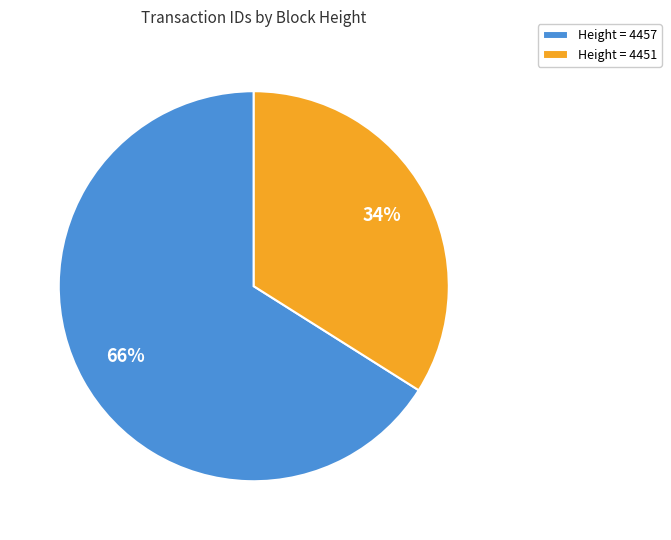

What is the largest slice in the pie chart?

Height = 4457